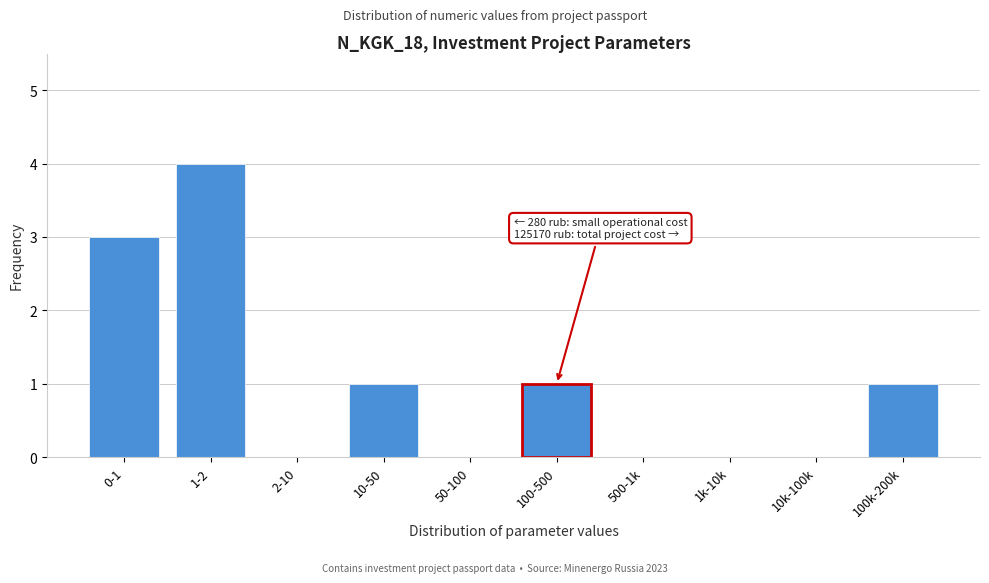

Reading left to right, transcribe all the data shown in this chart.

0-1=3	1-2=4	2-10=0	10-50=1	50-100=0	100-500=1	500-1k=0	1k-10k=0	10k-100k=0	100k-200k=1